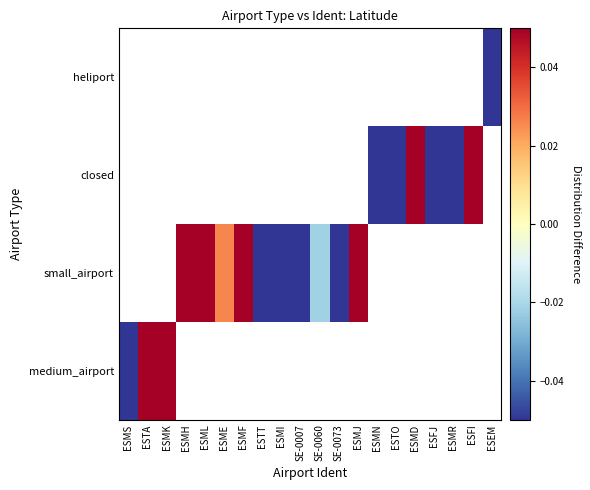

List the series in order of their peak value, highest first.

medium_airport, small_airport, closed, heliport